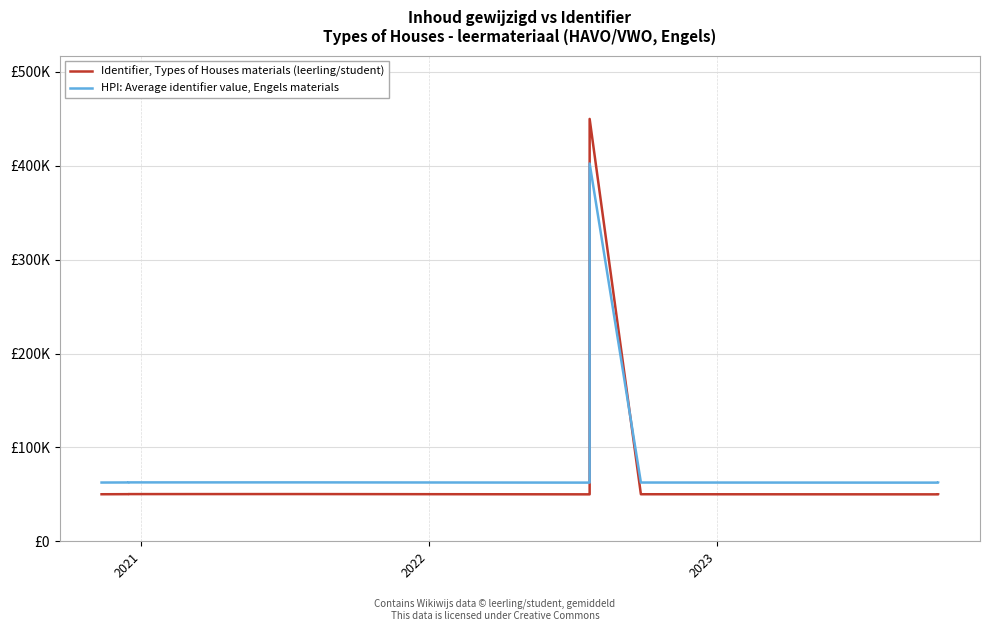

What is the greatest value displayed?

450000.0